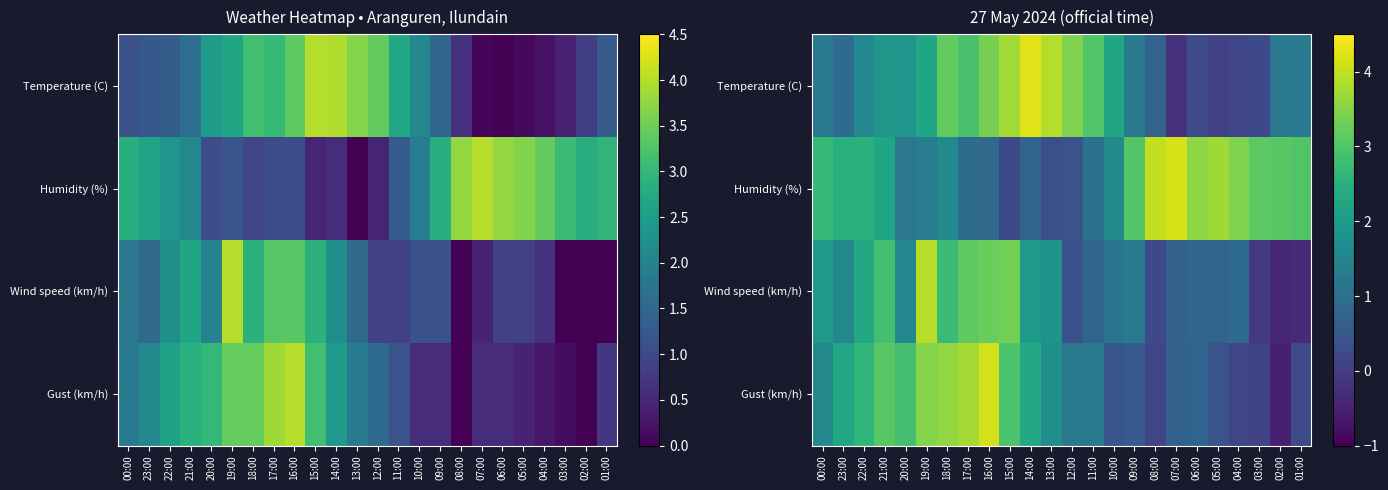

The value of Wind speed (km/h) at 12:00 is 0.4. True or false?

True